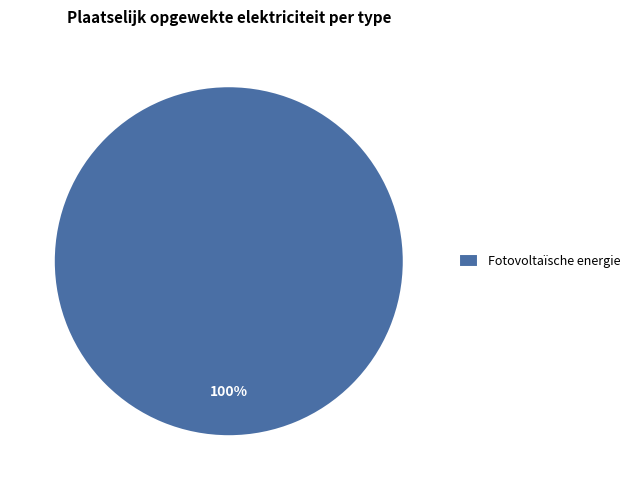

Count the number of slices in the pie.

1